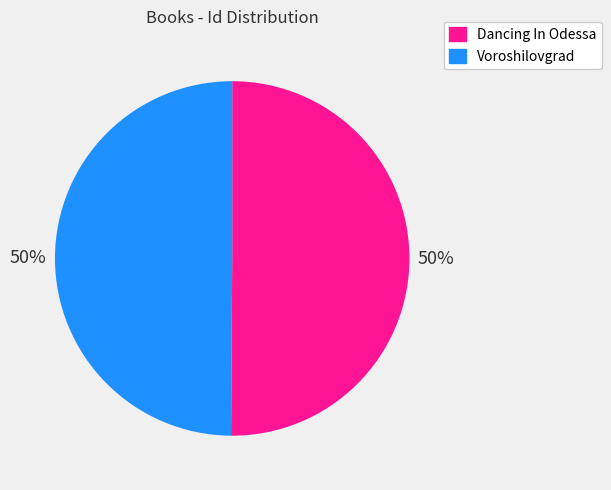

Is the sum of Dancing In Odessa and Voroshilovgrad greater than half?

Yes